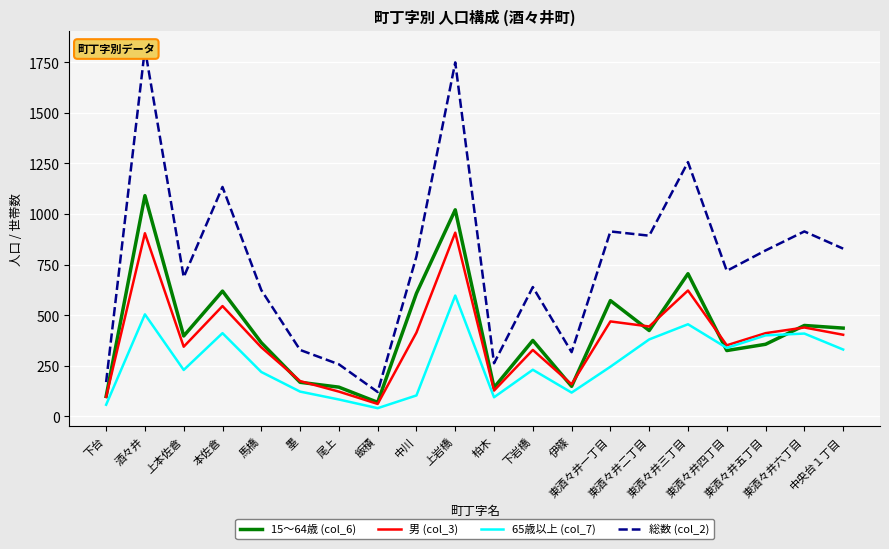

Read the 男 (col_3) value at 柏木, to the nearest 50.

150